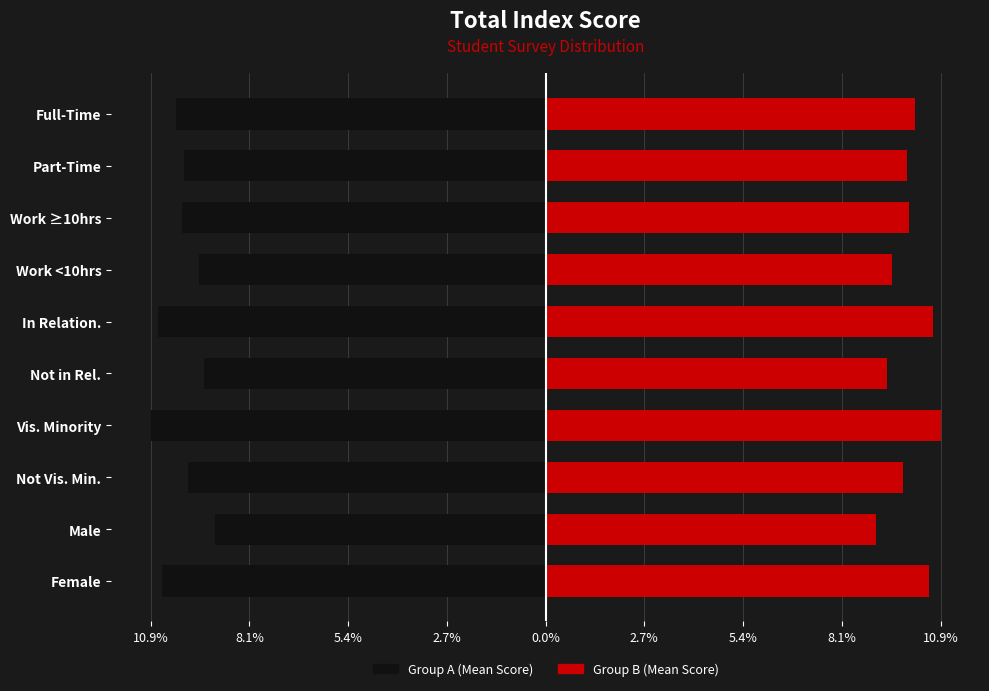

The value of Group B (Mean Score Right) at In Relation. is 18.0. True or false?

False